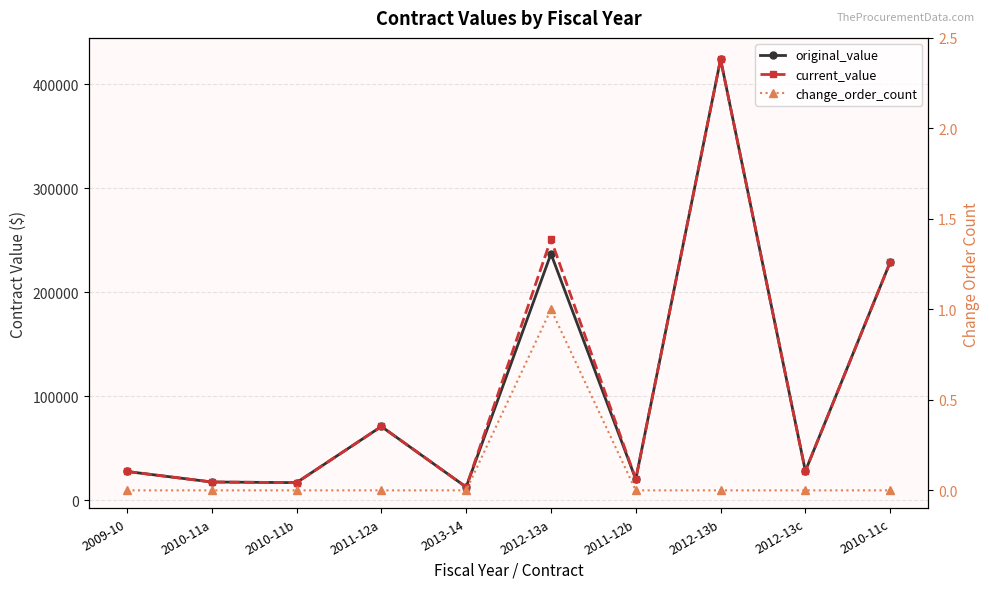

Does the chart display data point markers on the line(s)?

Yes